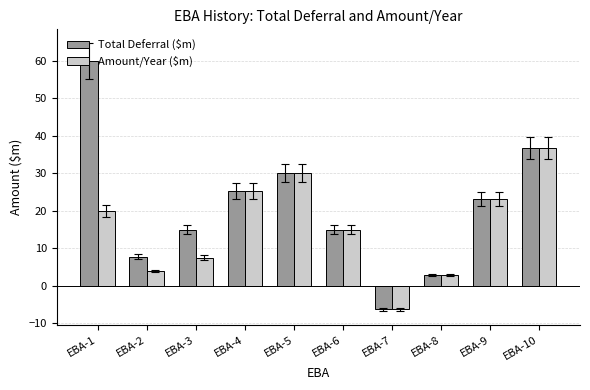

What is the average value of the Total Deferral ($m) series?

21.0